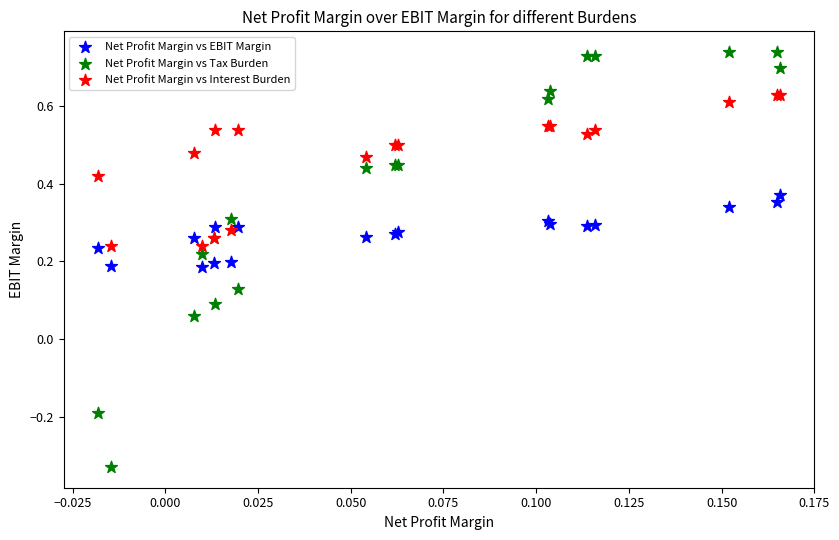

Which series reaches the minimum Y coordinate?

Net Profit Margin vs Tax Burden